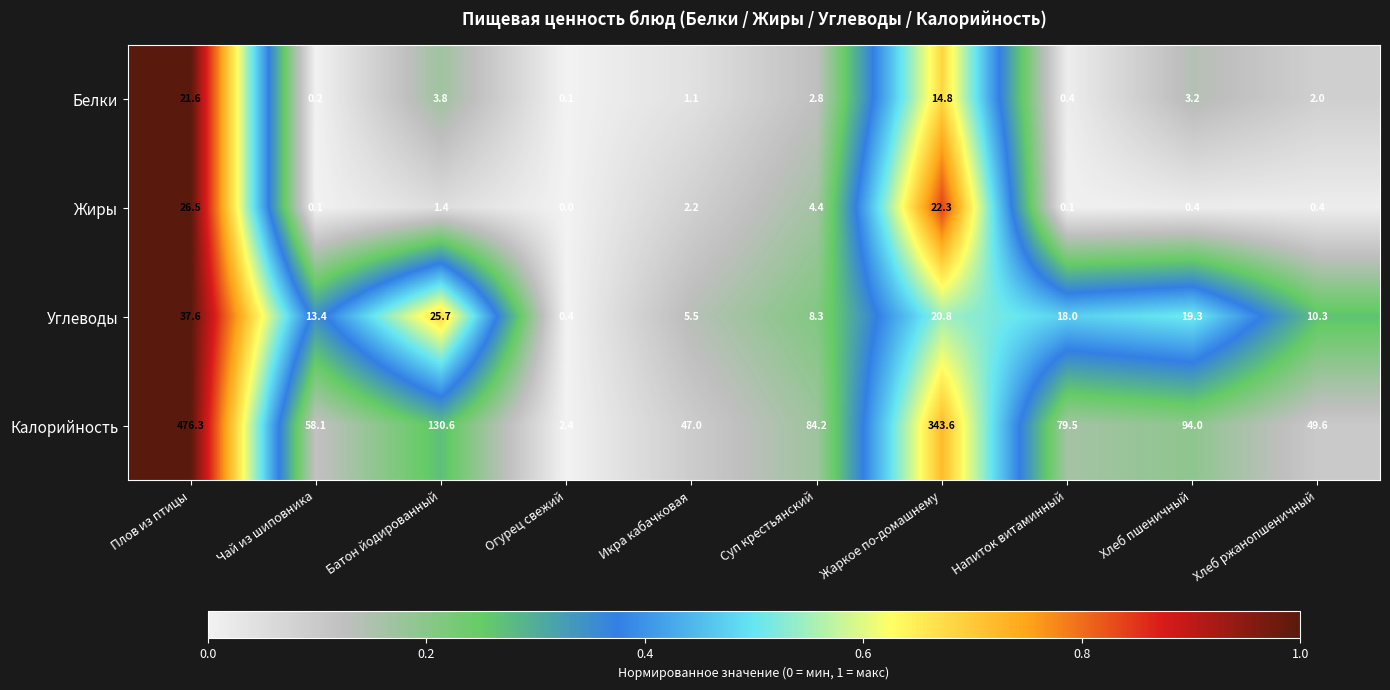

True or false: Калорийность has a value of 47.0 at Икра кабачковая.

True